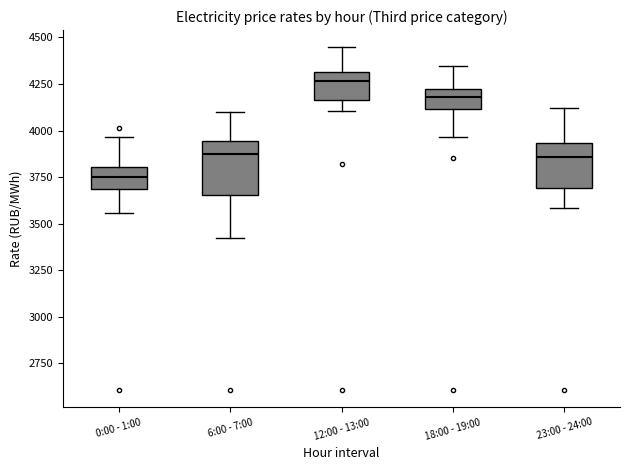

Reading left to right, transcribe this box plot: for each box, give where its median line is, the range the box spans, and where its two whiskers end, as read against the y-axis. The values are not printed on the chart, so give them approximately, as read against the axis.

0:00 - 1:00: median 3750, box 3700 to 3800, whiskers 3550 to 3950
6:00 - 7:00: median 3900, box 3650 to 3950, whiskers 3400 to 4100
12:00 - 13:00: median 4250, box 4150 to 4300, whiskers 4100 to 4450
18:00 - 19:00: median 4200, box 4100 to 4250, whiskers 3950 to 4350
23:00 - 24:00: median 3850, box 3700 to 3950, whiskers 3600 to 4100